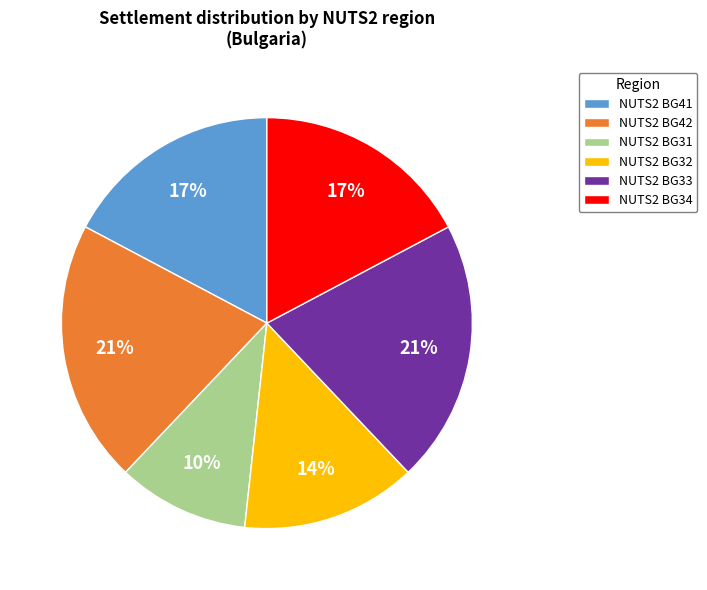

True or false: NUTS2 BG41 accounts for 17% of the total.

True